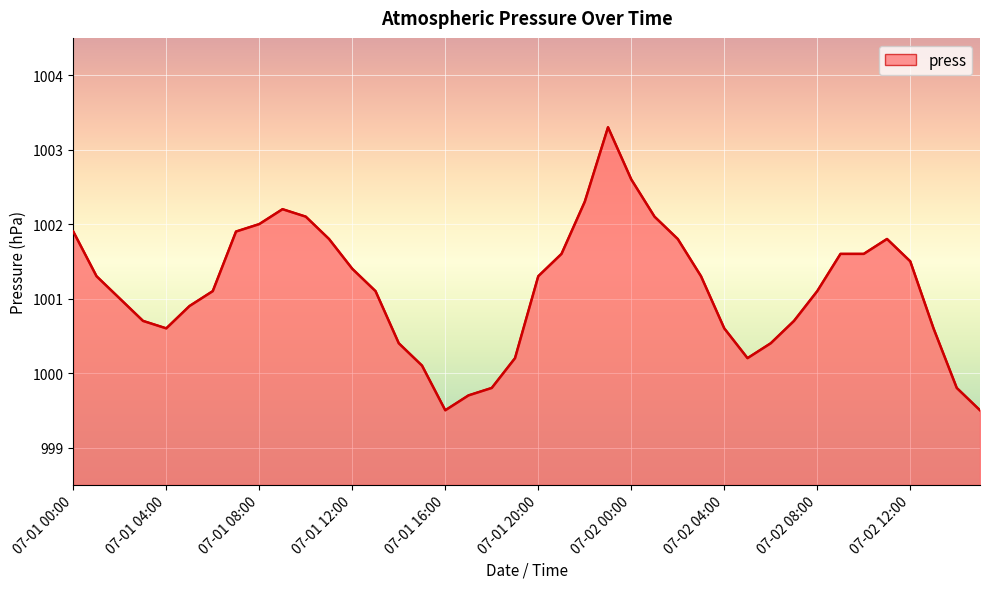

What is the difference between the maximum and minimum values?

3.8